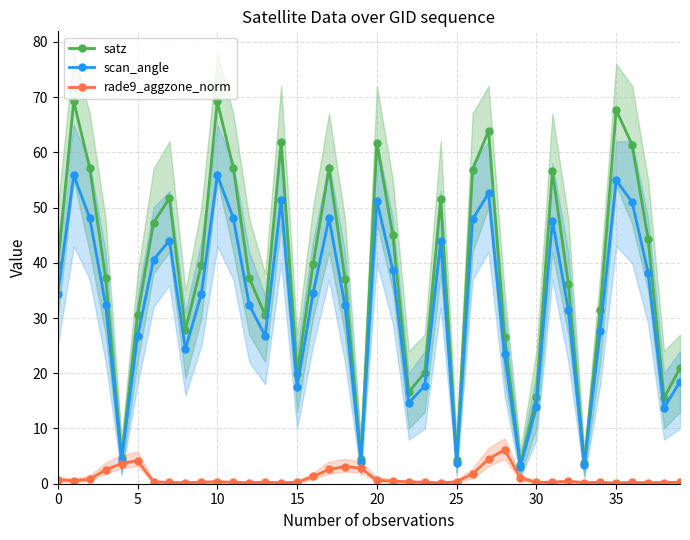

Between 24 and 32, which series saw the biggest shift?

satz